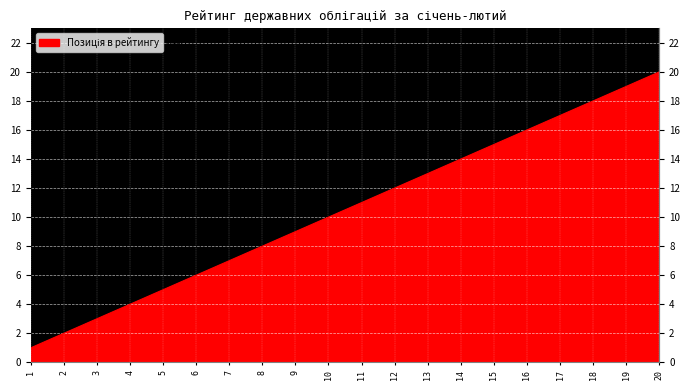

What is the minimum value shown in the chart?

1